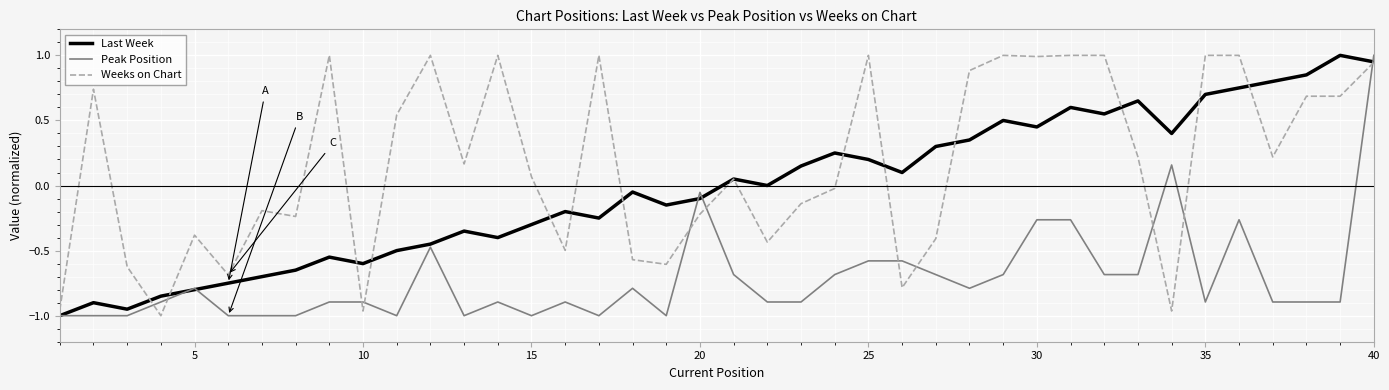

Which series has the largest total across all categories?

Weeks on Chart